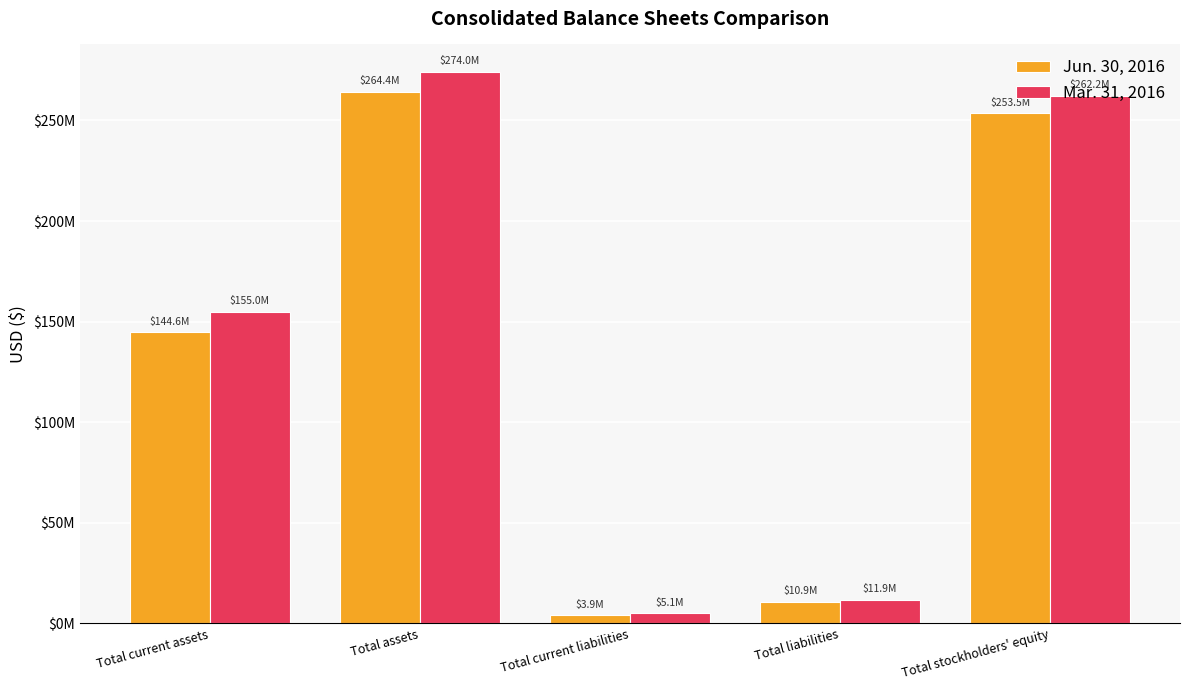

What is the smallest value displayed?

3944968